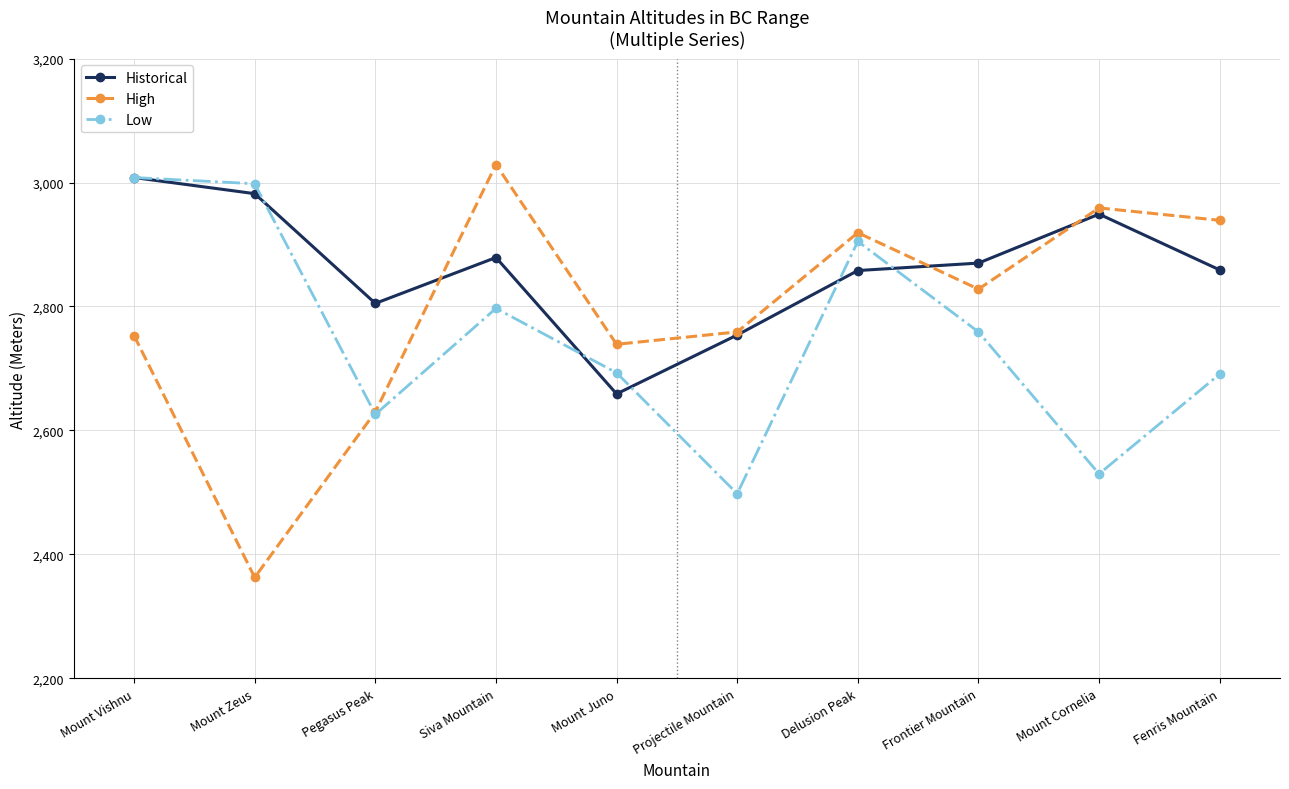

Which series has the largest total across all categories?

Historical